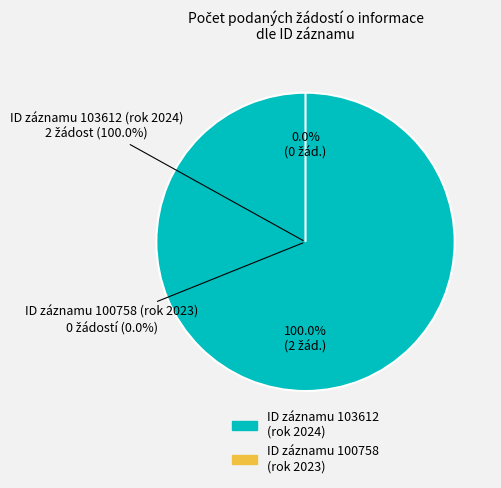

What is the smallest slice in the pie chart?

100758